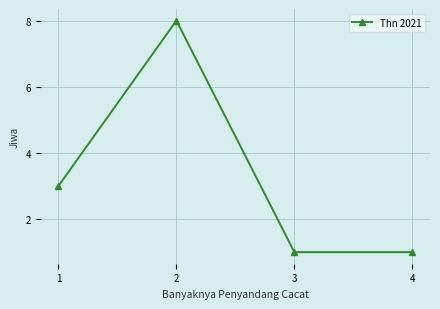

The chart shows a value of 3 at 1. True or false?

True